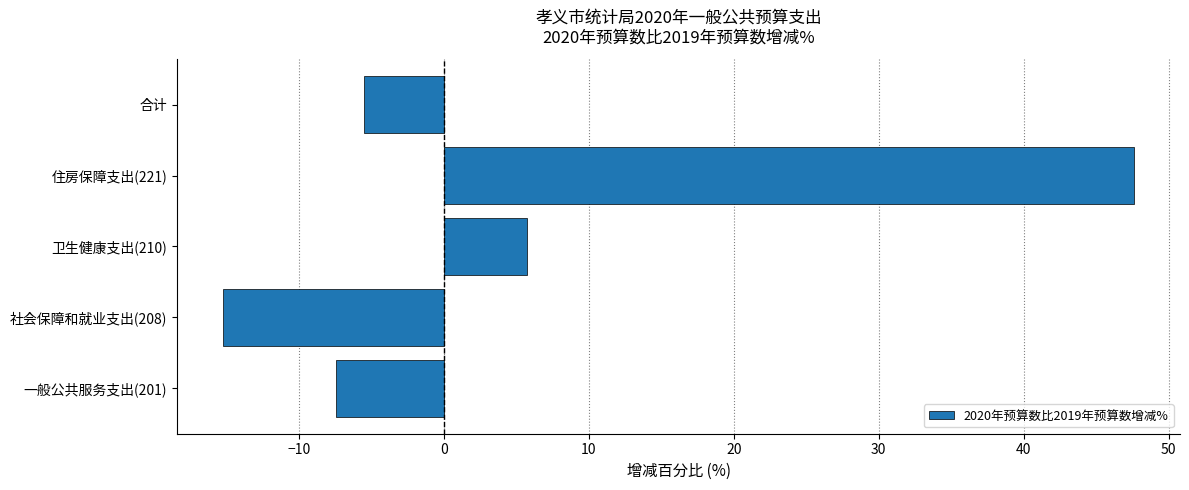

List the labels in order of value, largest first.

住房保障支出(221), 卫生健康支出(210), 合计, 一般公共服务支出(201), 社会保障和就业支出(208)